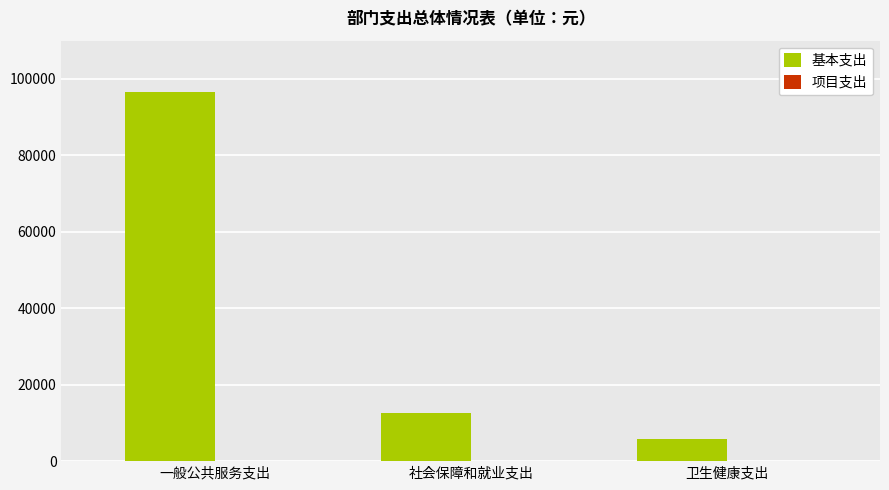

What is the label of the 1st bar from the left?

一般公共服务支出